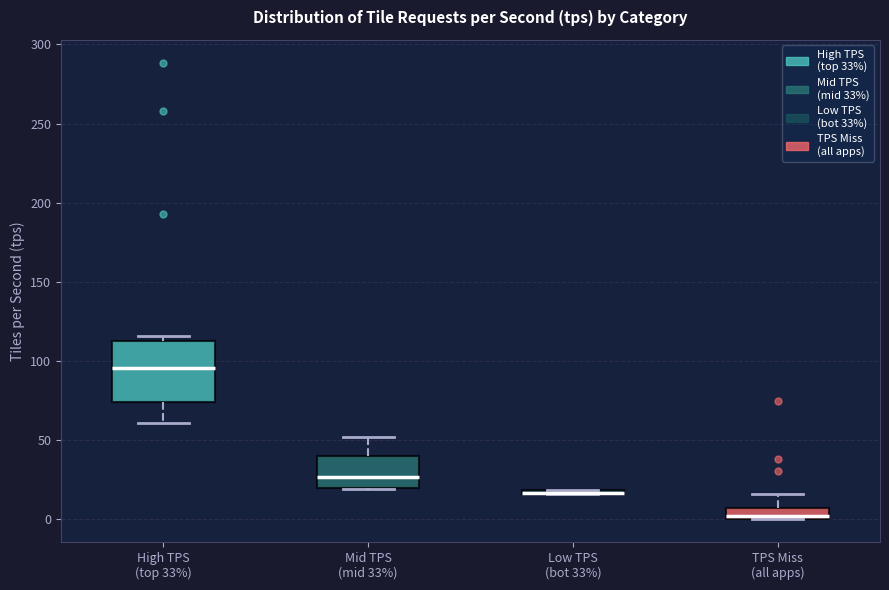

Where does the median line of the box for High TPS (top 33%) sit on the y-axis? The values are not printed on the chart, so give them approximately, as read against the axis.

95